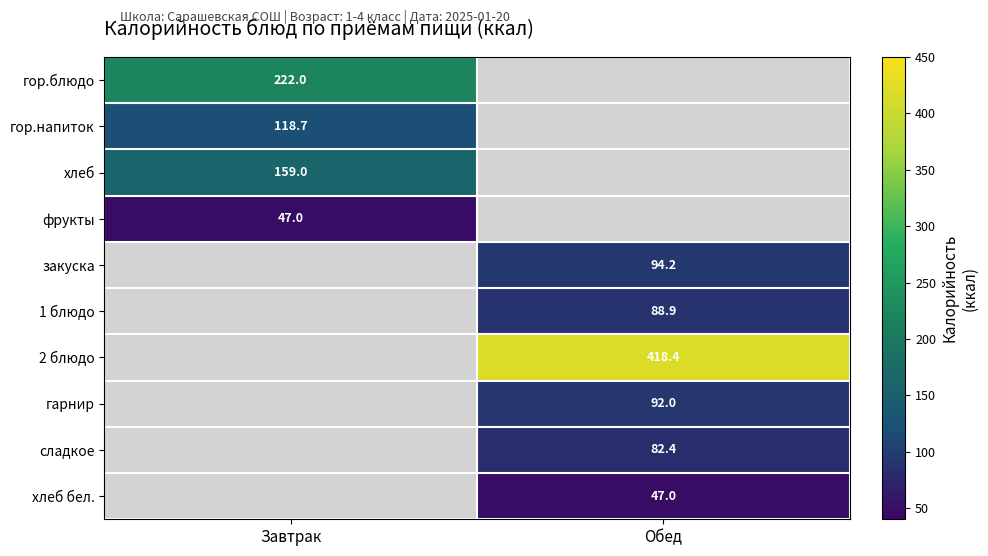

Is the value of хлеб at Завтрак greater than the value of фрукты at Завтрак?

Yes